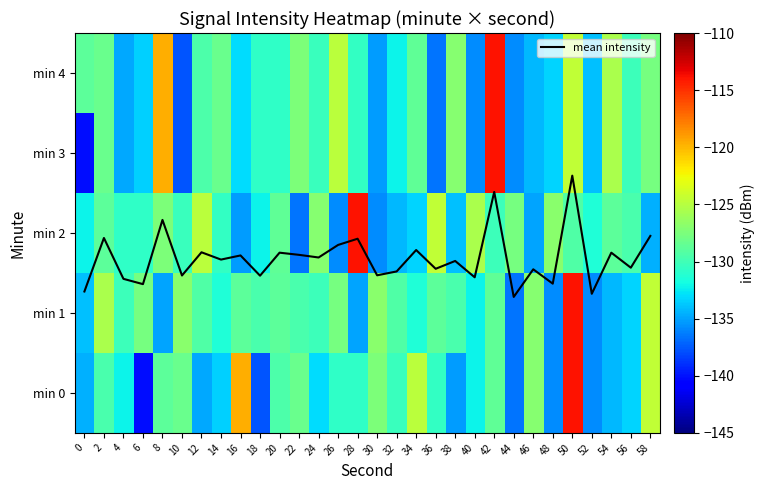

What is the difference between the mean intensity values at 46 and 6?

0.2